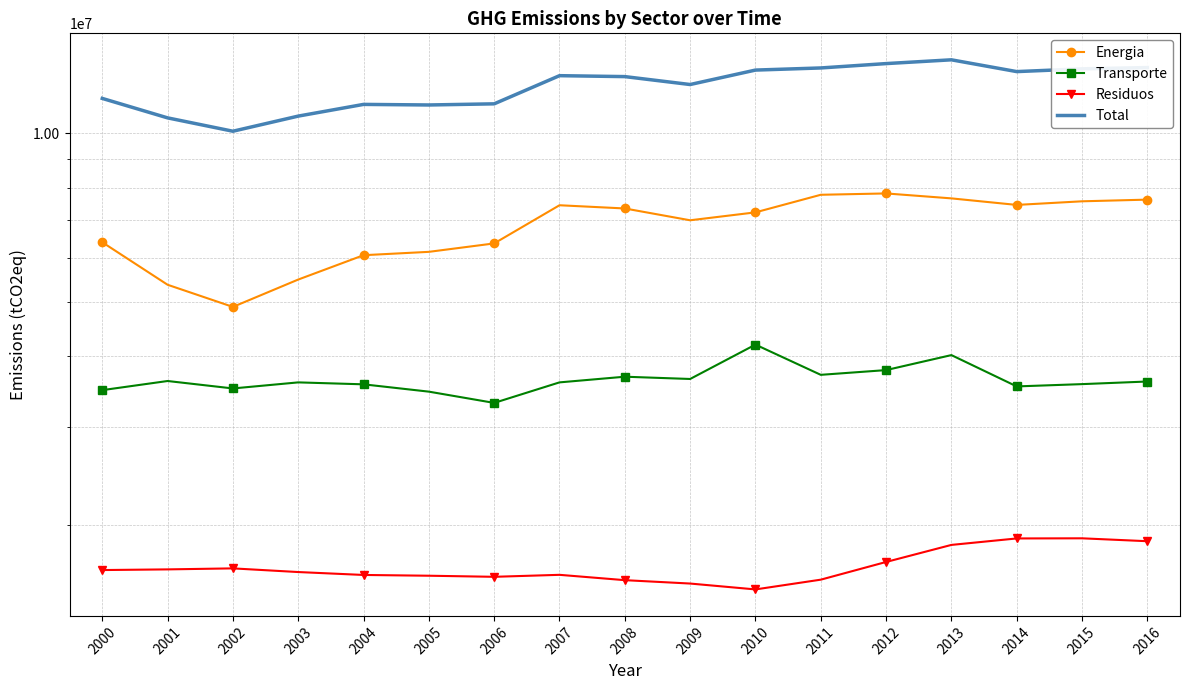

How many interior local valleys does the Energia series have?

3